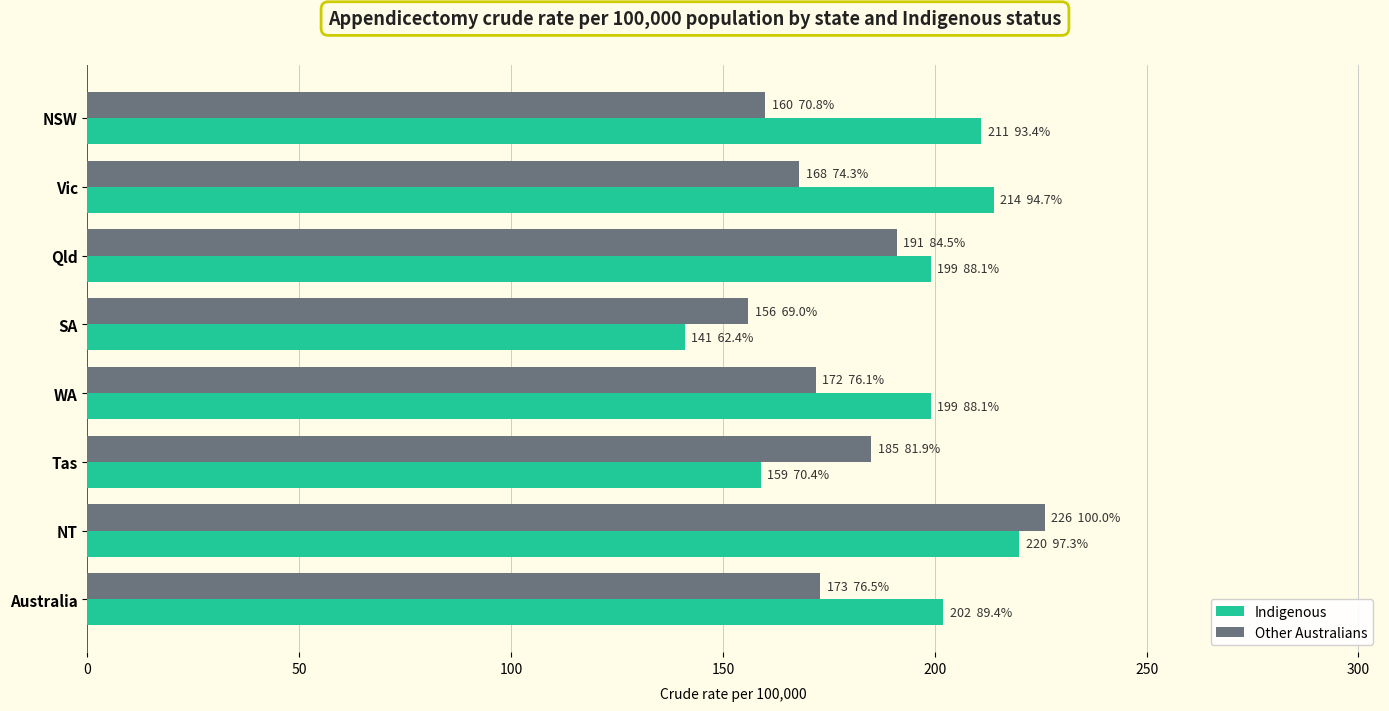

What is the average value of the Indigenous series?

193